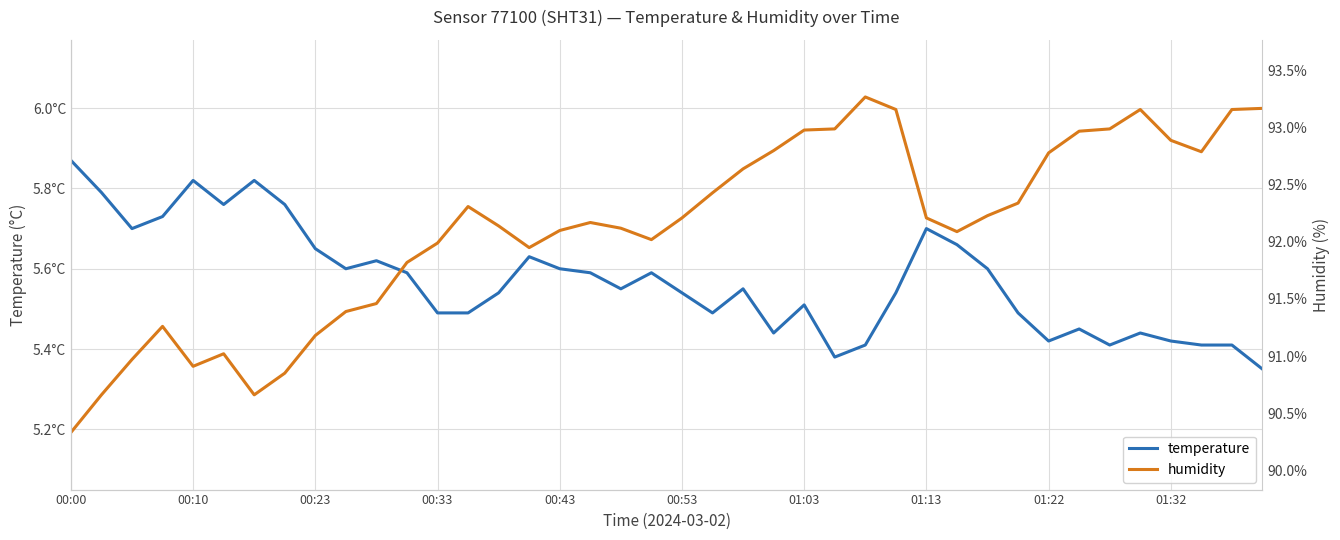

At which category is the sum across all series the highest?

27